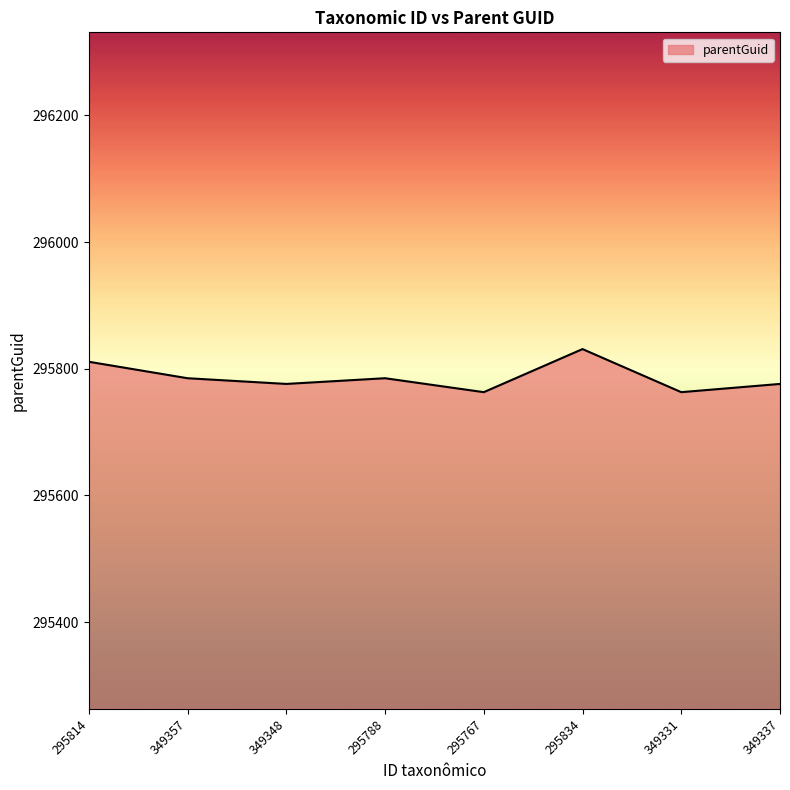

True or false: the data has more than 0 interior local peaks.

True